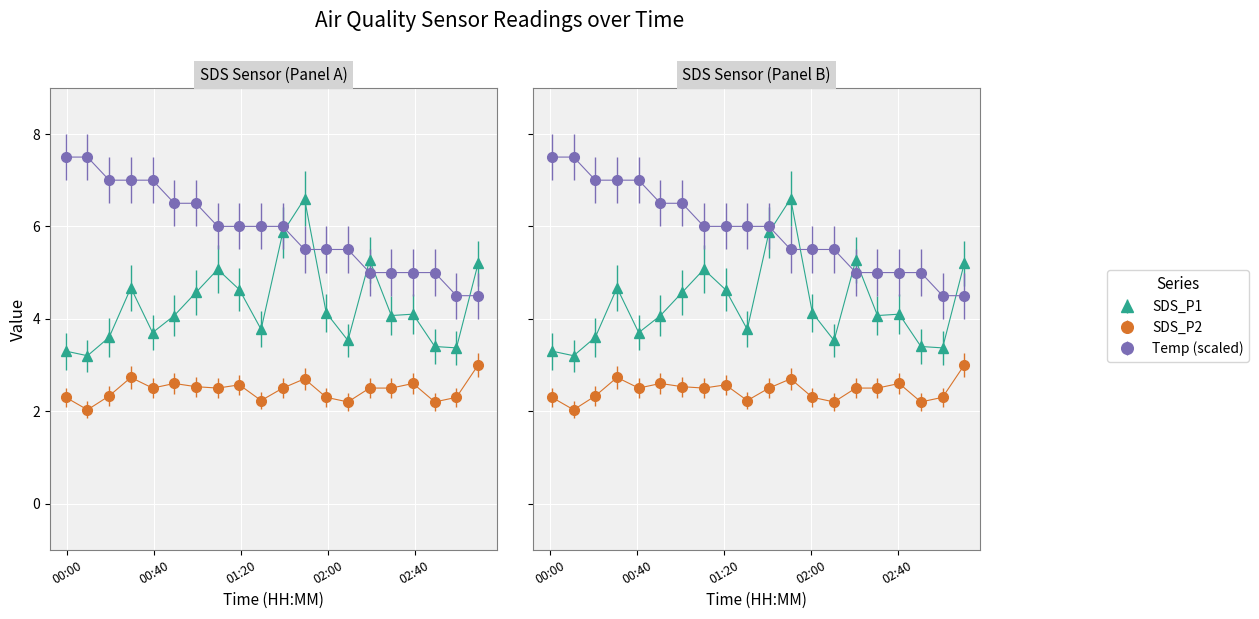

Rank the series by their average value, from highest to lowest.

Temp, SDS_P1, SDS_P2